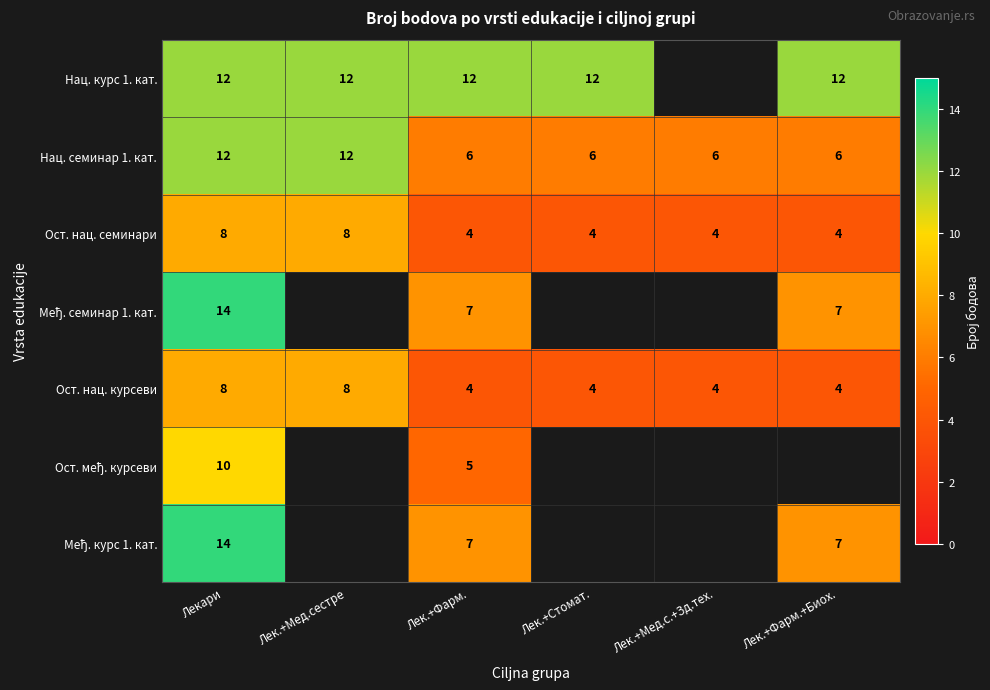

What is the difference between the highest and lowest values at Лек.+Фарм.?

8